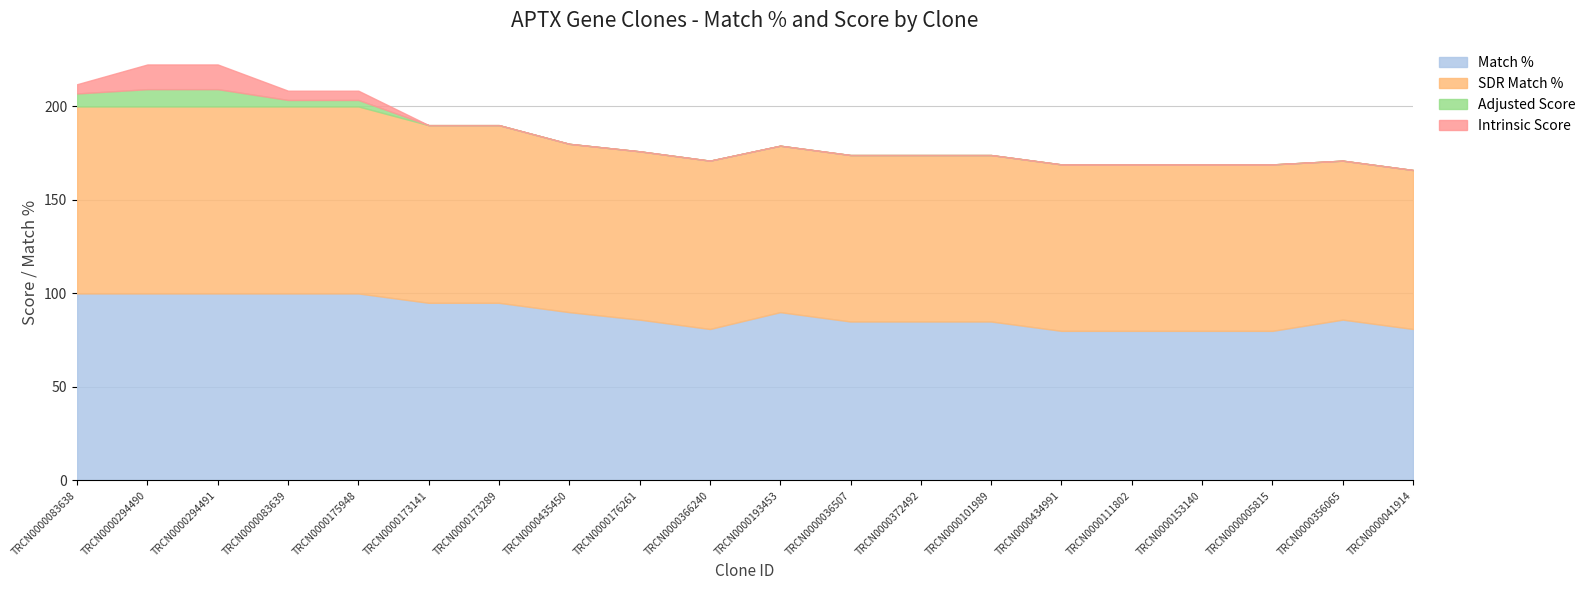

What is the label of the 8th point from the left?

TRCN0000435450